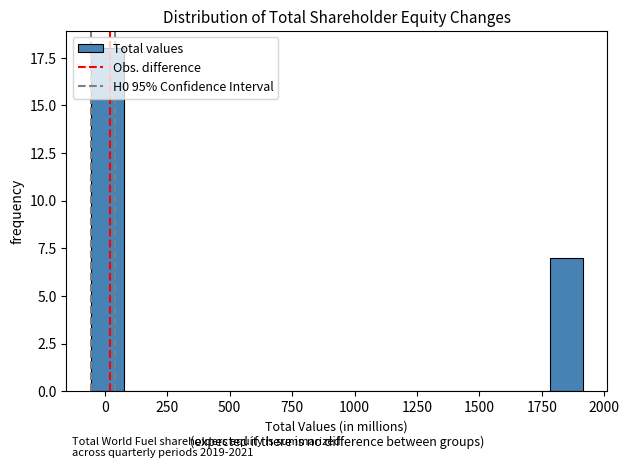

Around what value on the x-axis is the tallest bar? Give the approximate position of its centre, as read against the axis.

0